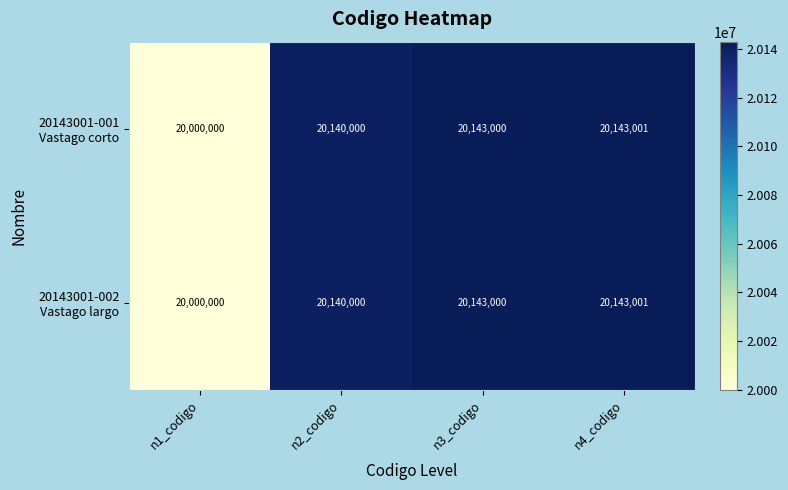

What is the maximum value shown in the chart?

20143001